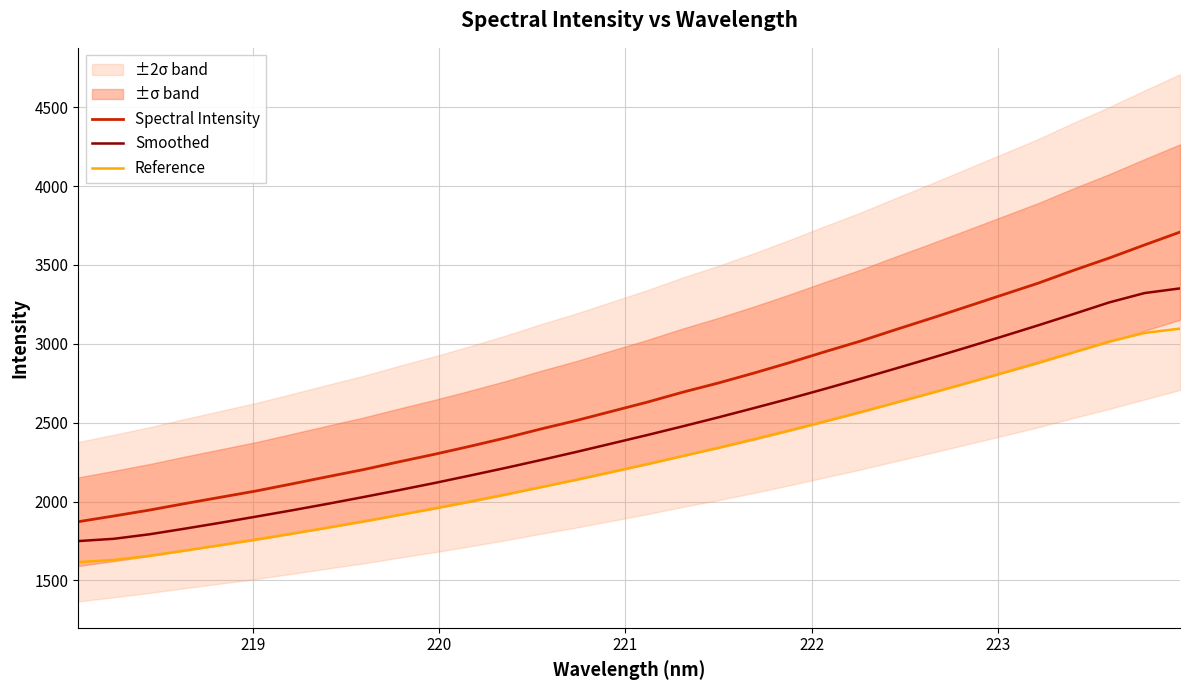

True or false: Spectral Intensity and Reference cross at least once.

False